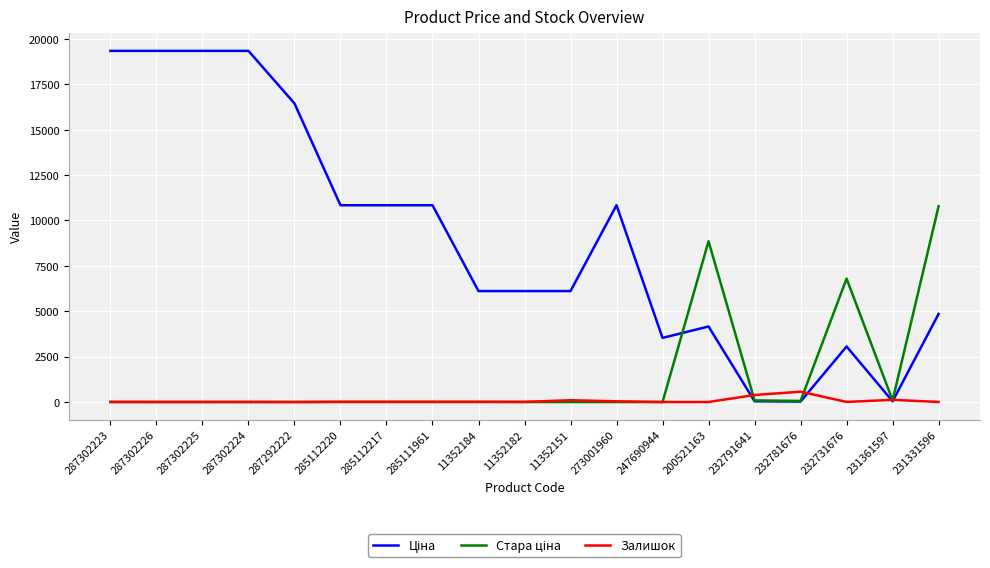

What is the greatest value displayed?

19343.1